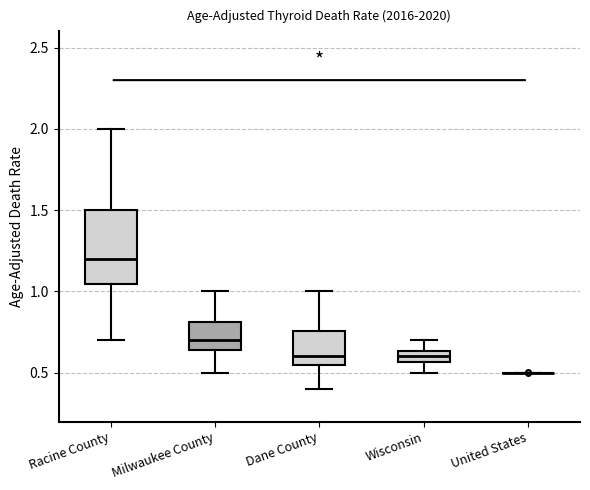

Where is the upper edge of the box for Racine County on the y-axis? The values are not printed on the chart, so give them approximately, as read against the axis.

1.50